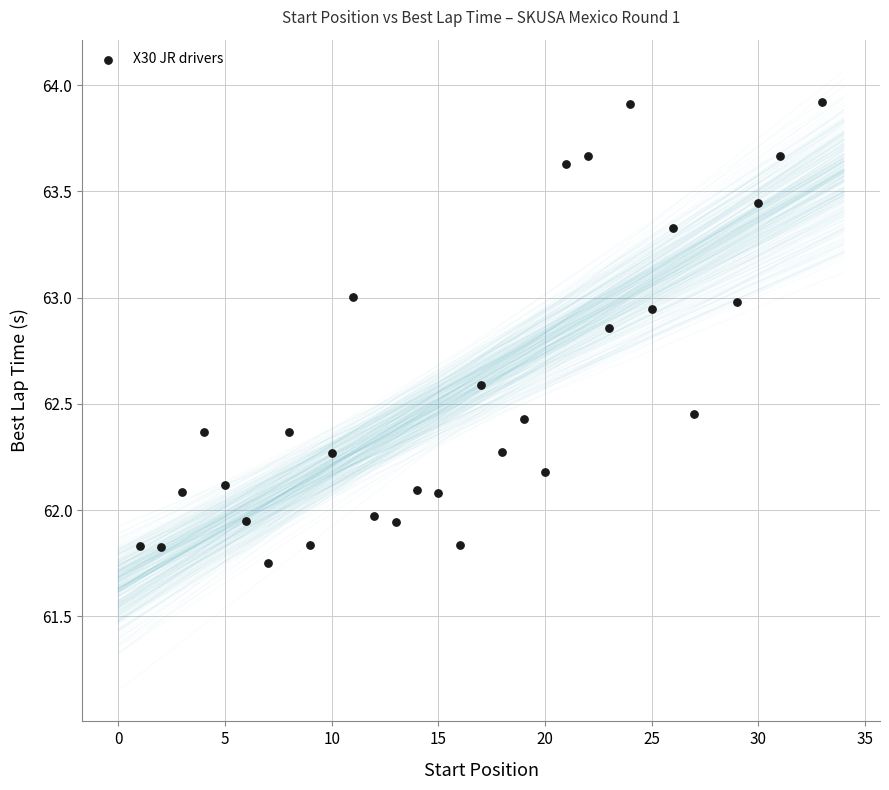

What is the range of X values (max minus min)?

32.0